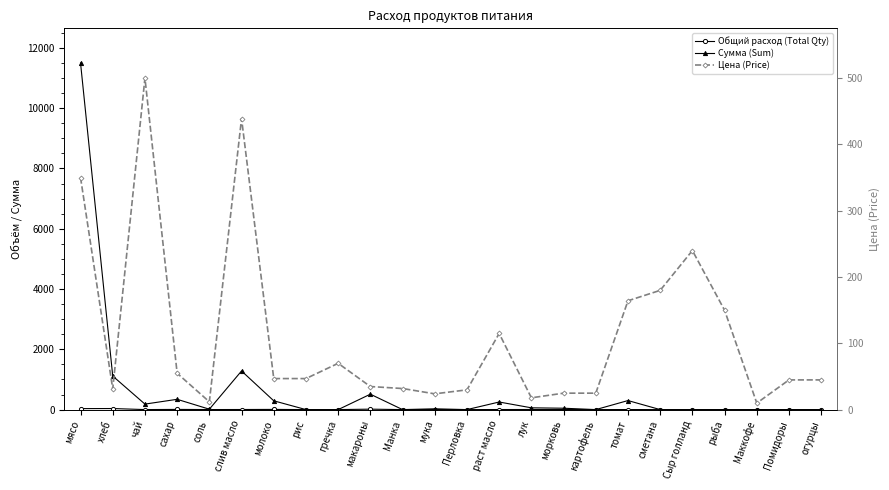

At which category is the sum across all series the highest?

мясо